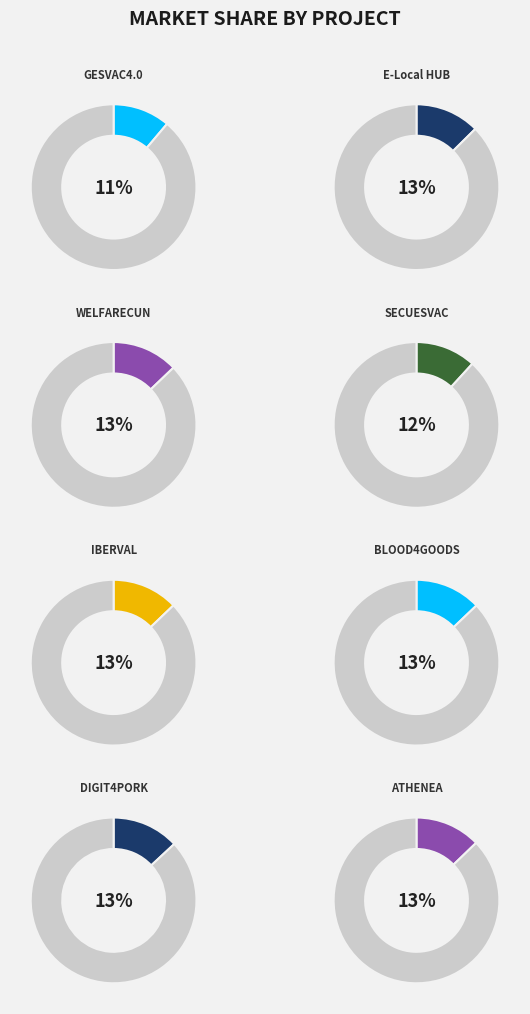

What is the largest slice in the pie chart?

DIGIT4PORK